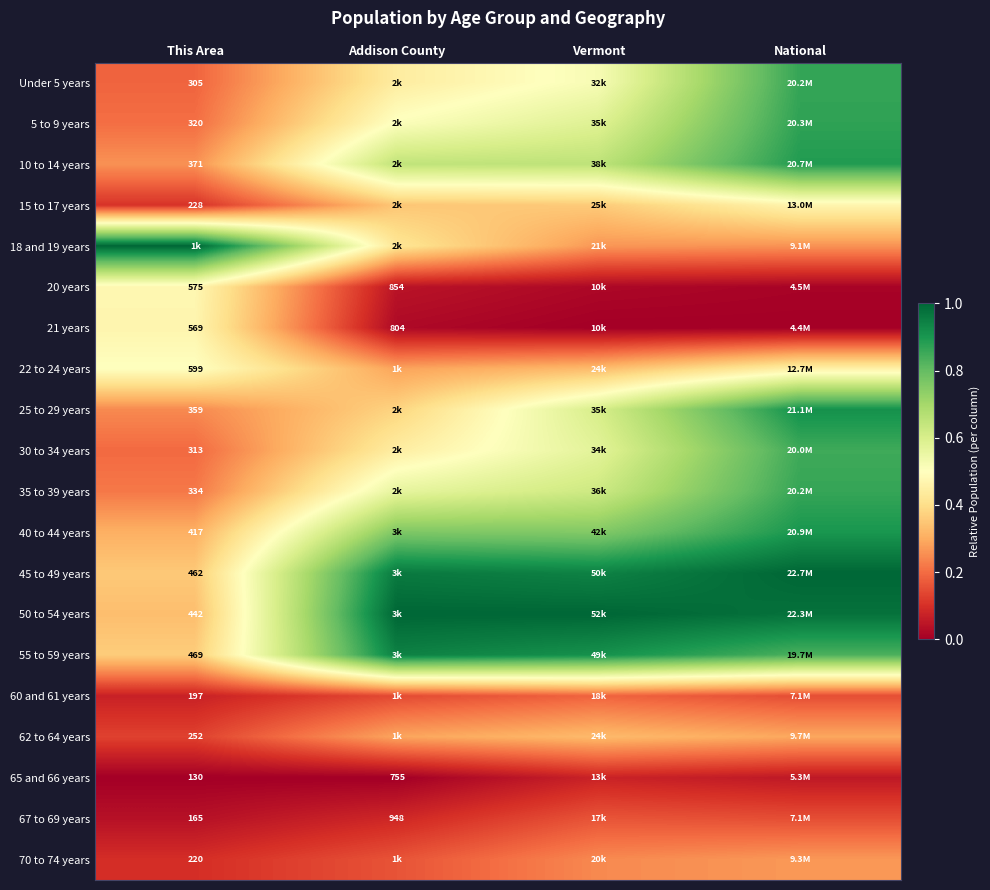

Is the value of 70 to 74 years at This Area greater than the value of 40 to 44 years at This Area?

No